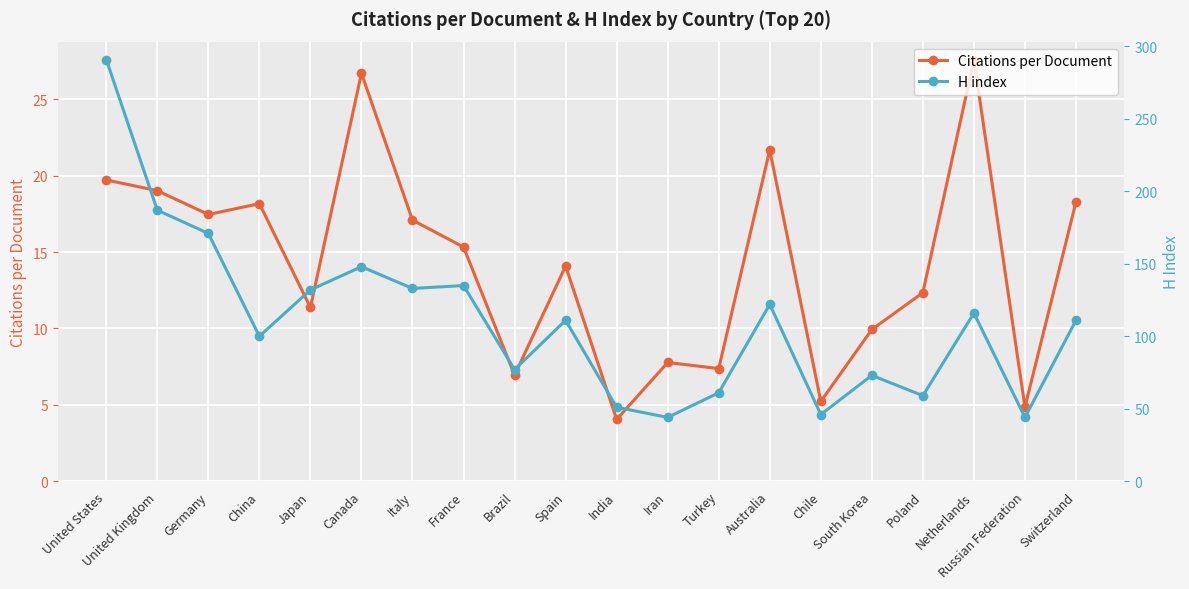

True or false: H index and Citations per Document cross at least once.

False